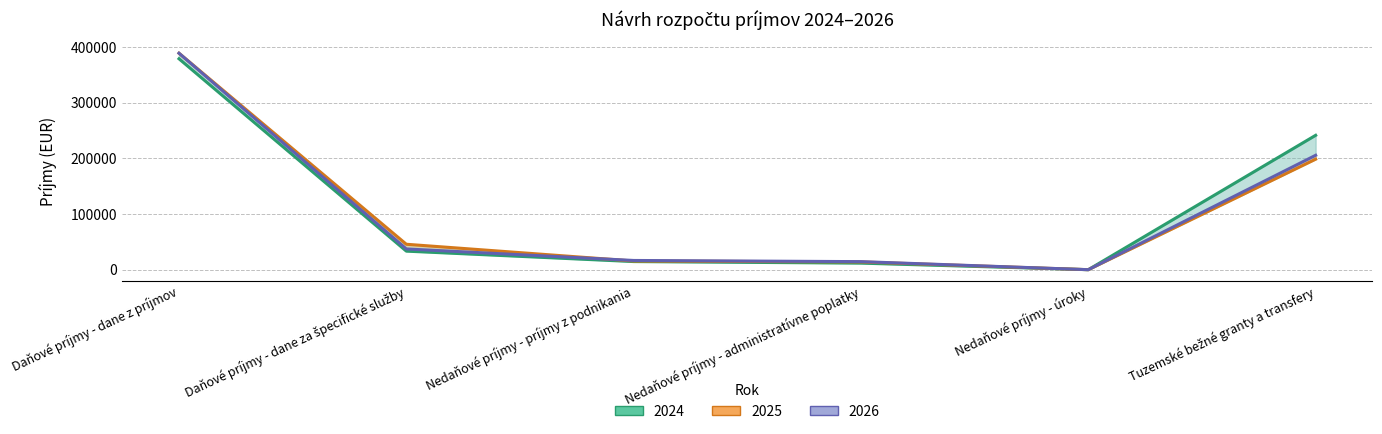

What is the value of the 2024 point at the 1st from the left?

379100